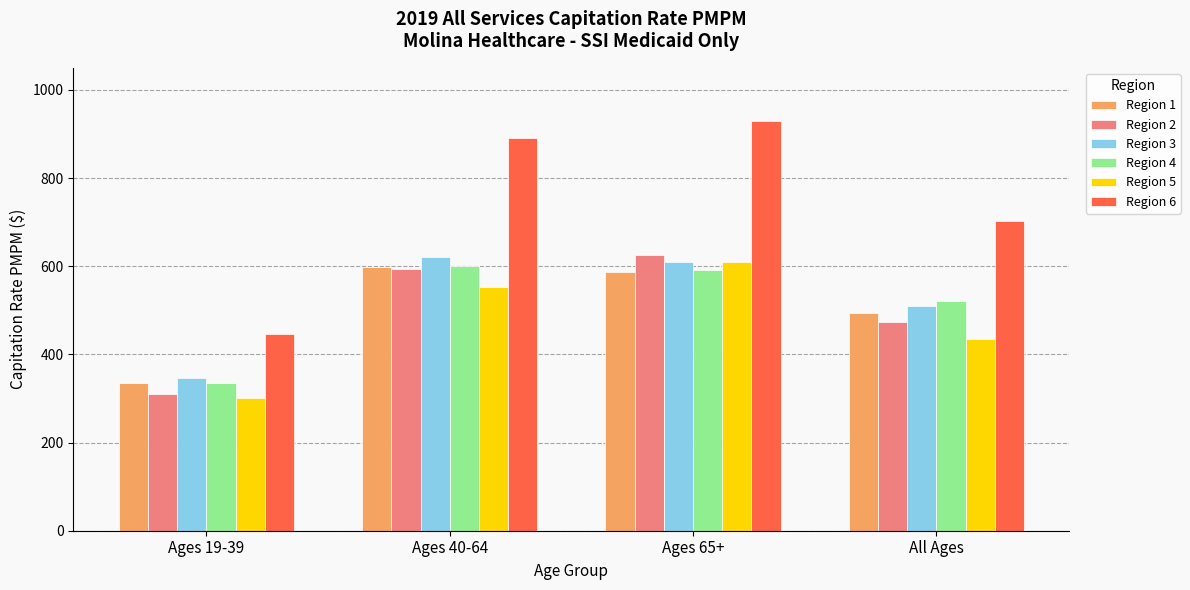

Rank the categories by Region 2 value from lowest to highest.

Ages 19-39, All Ages, Ages 40-64, Ages 65+